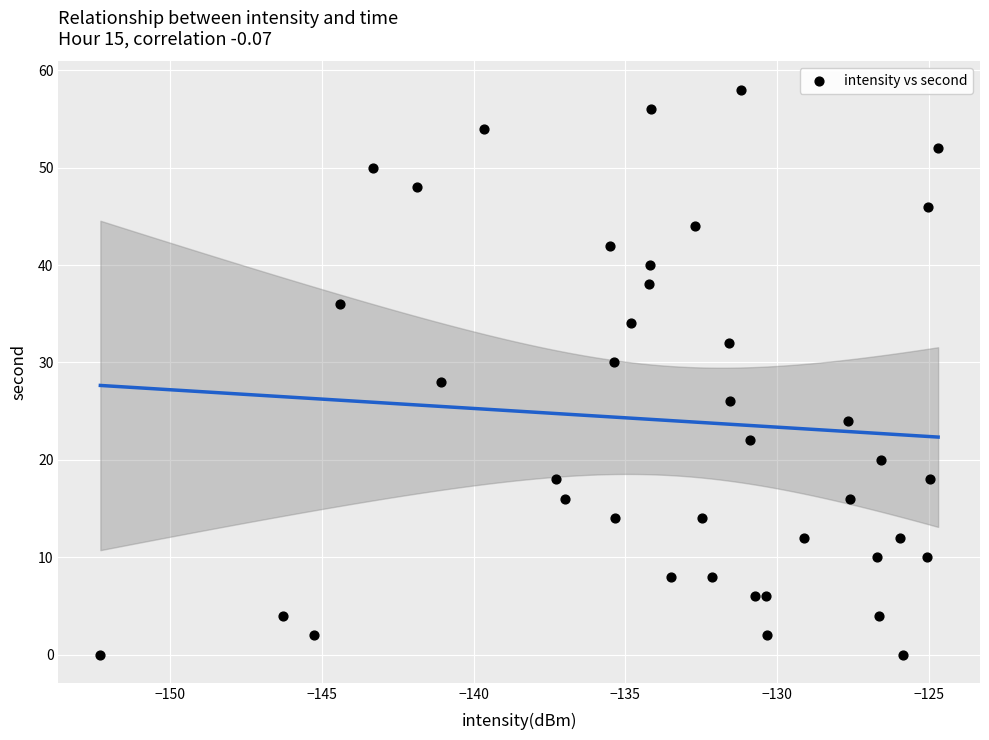

What is the range of Y values (max minus min)?

58